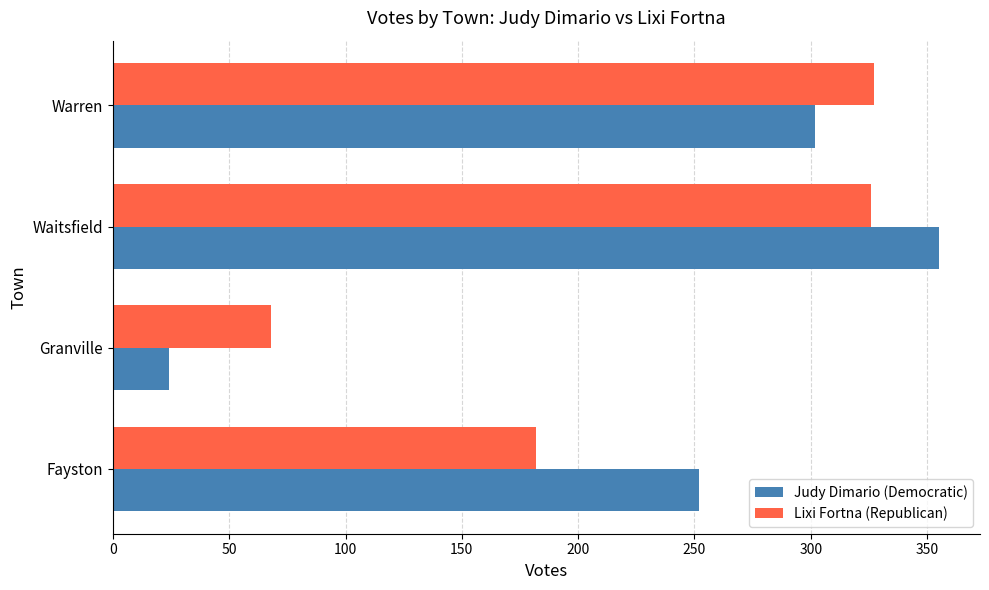

What is the total value across all series at Fayston?

434